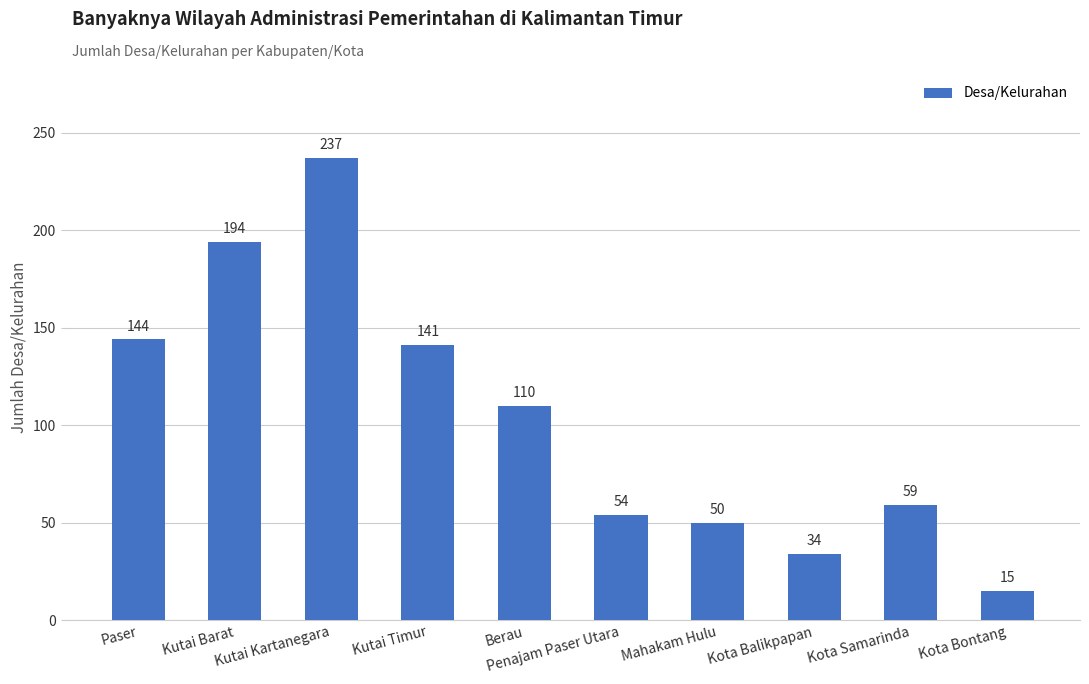

What is the average value?

104